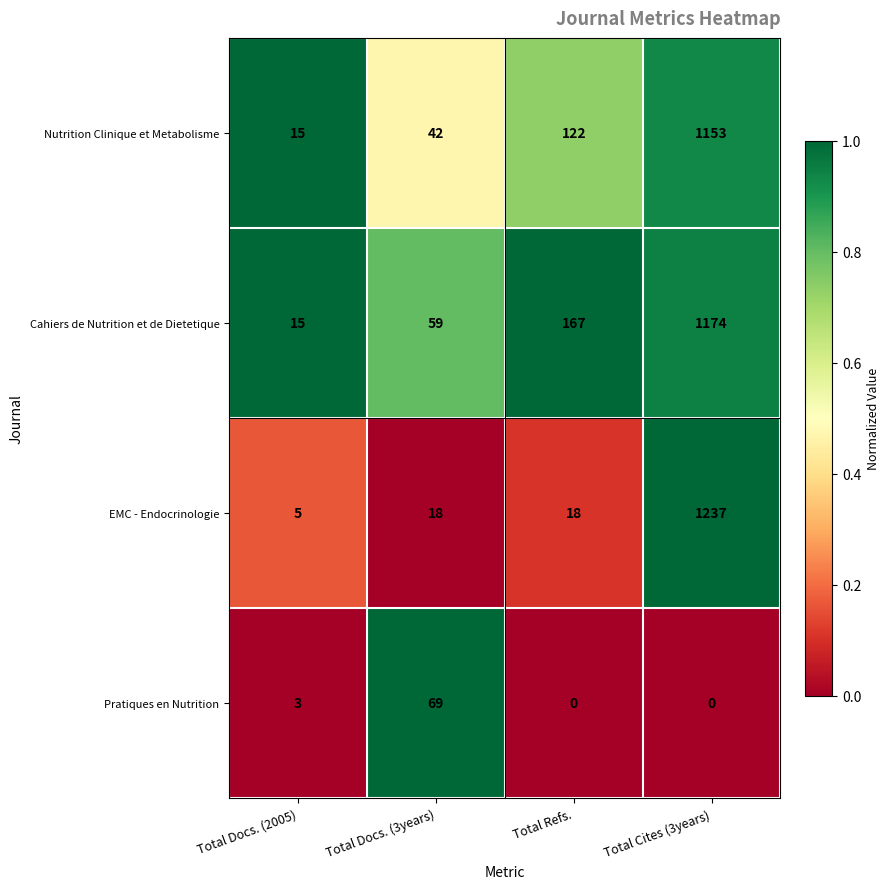

The EMC - Endocrinologie series shows 818 at Total Cites (3years). True or false?

False